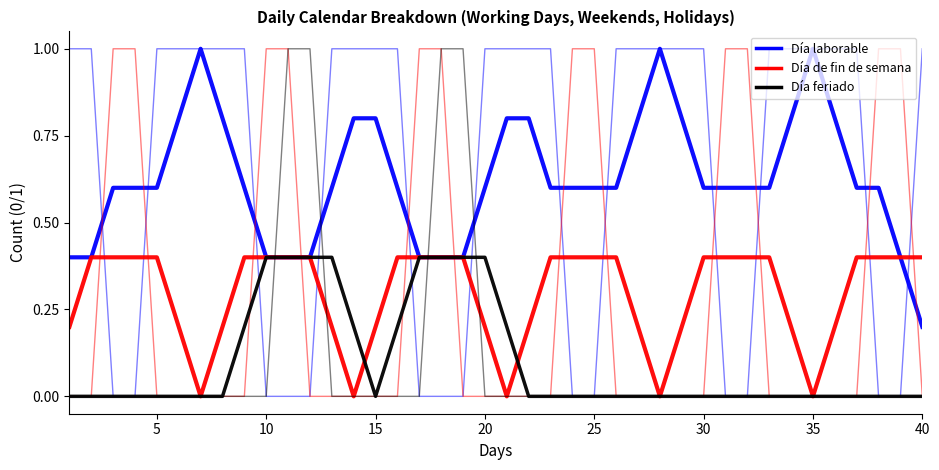

Is this an area chart (filled region under the line)?

No